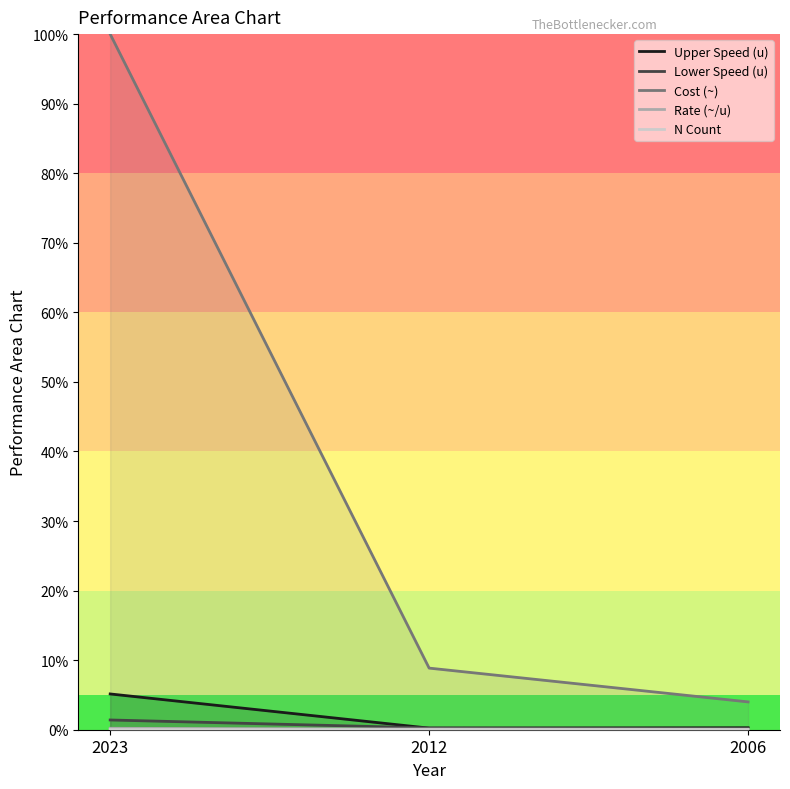

At which label is Cost (~) closest to 52?

2012